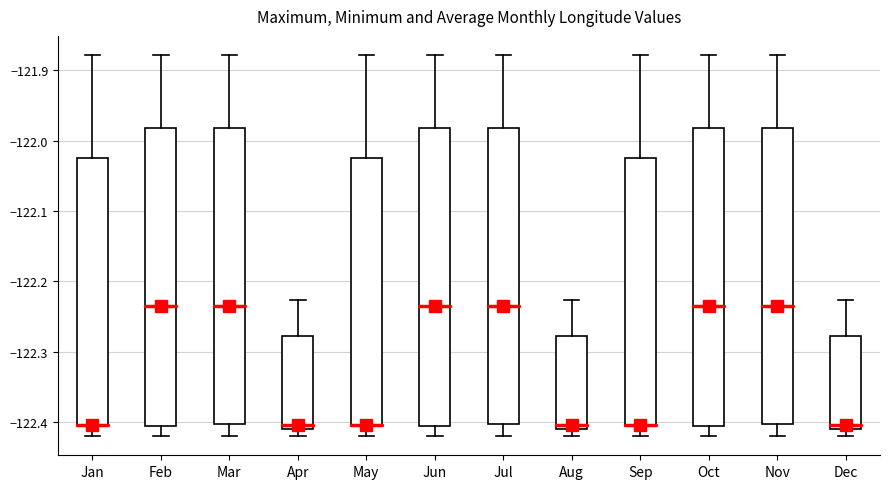

Where is the upper edge of the box for Dec on the y-axis? The values are not printed on the chart, so give them approximately, as read against the axis.

-122.28